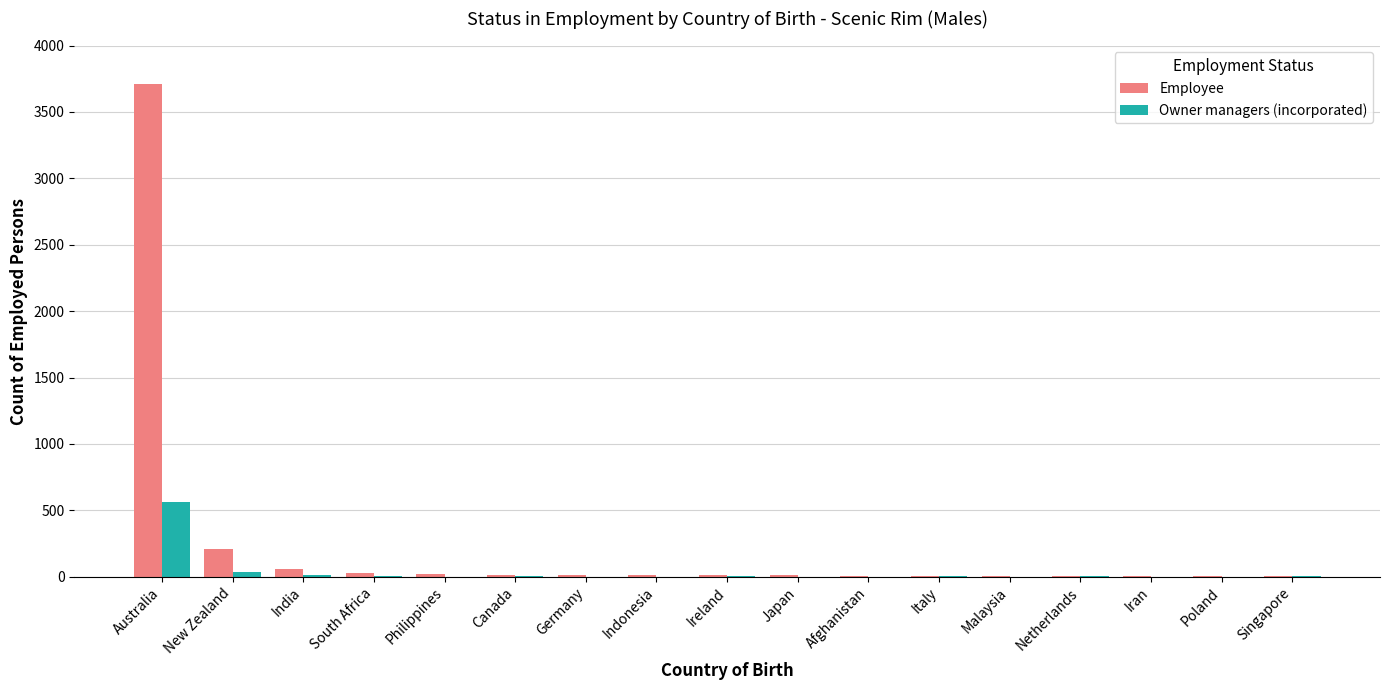

Which series has the largest total across all categories?

Employee